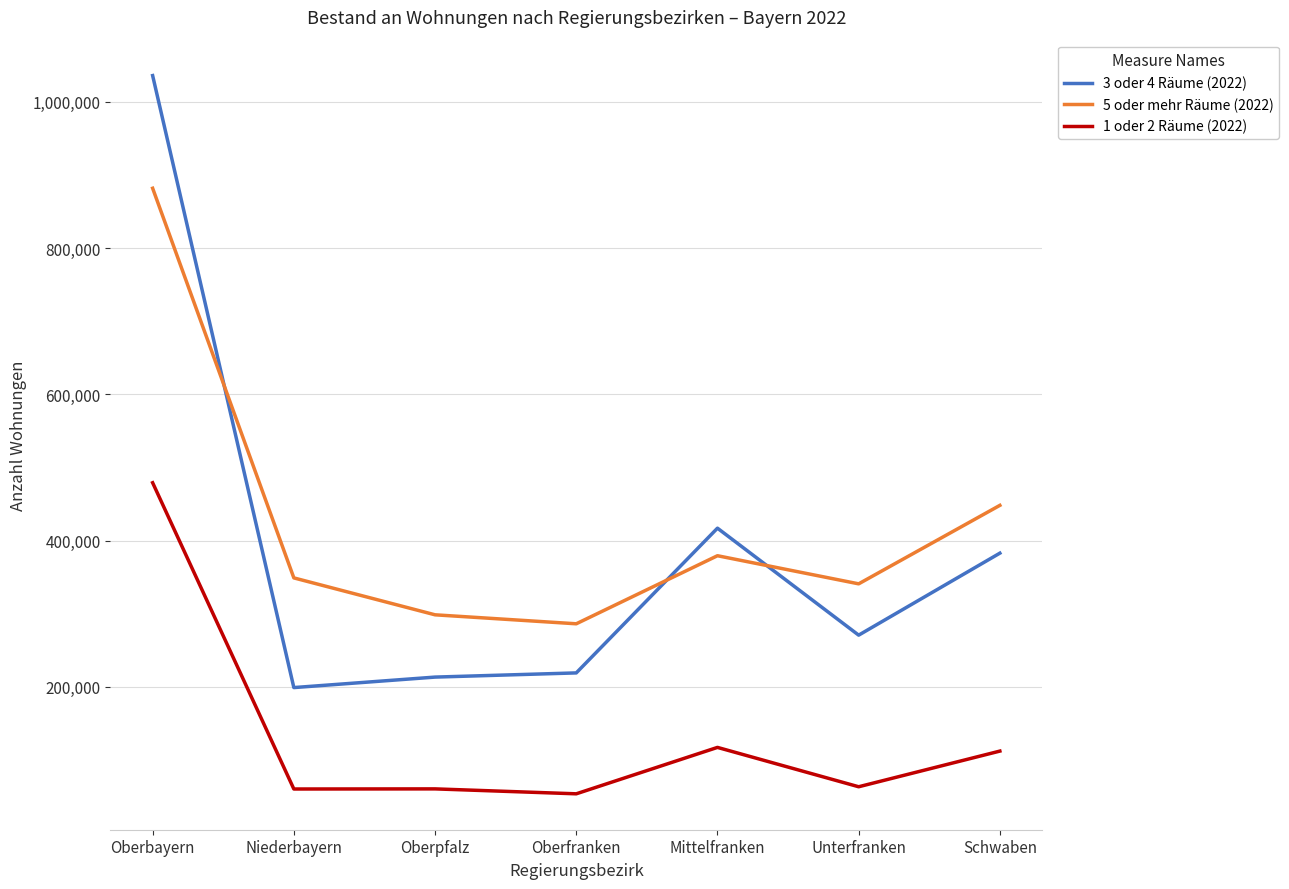

At which category is the sum across all series the highest?

Oberbayern